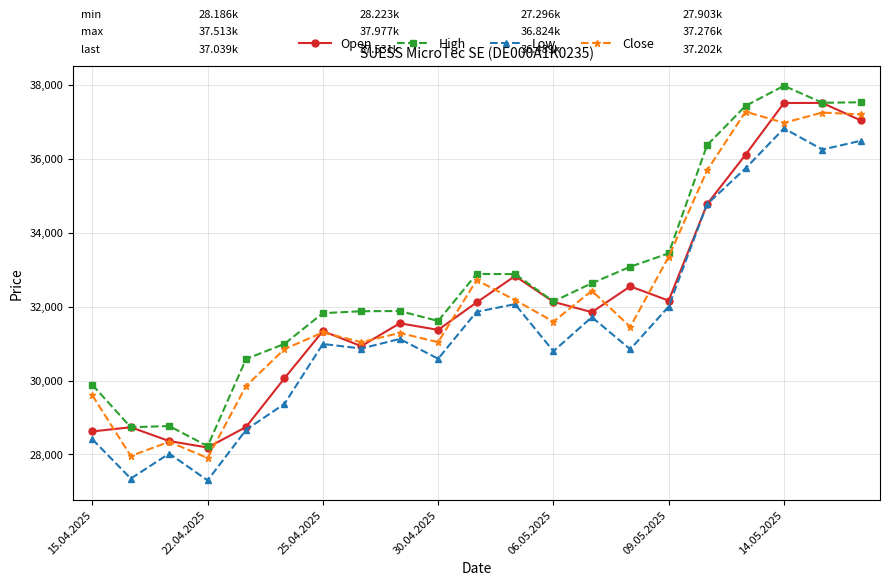

What is the value of the Low point at the 21st from the left?

36489